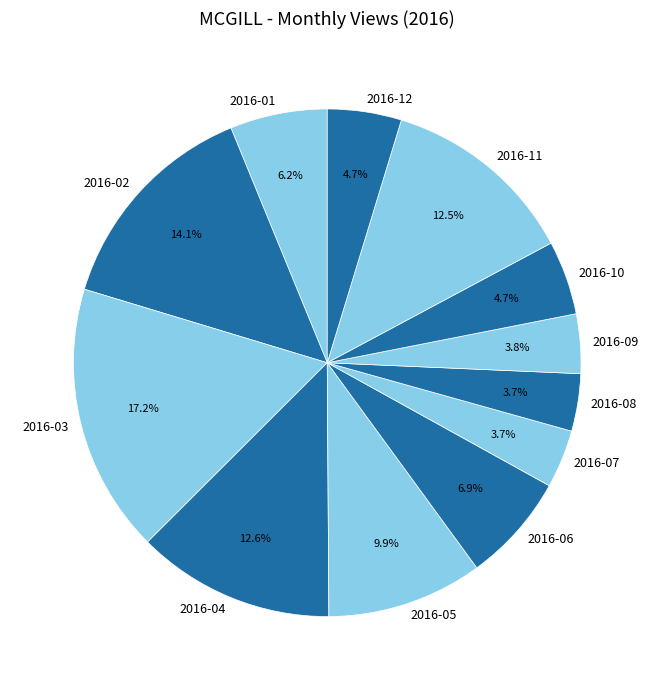

To the nearest percent, what portion does 2016-07 represent?

4%